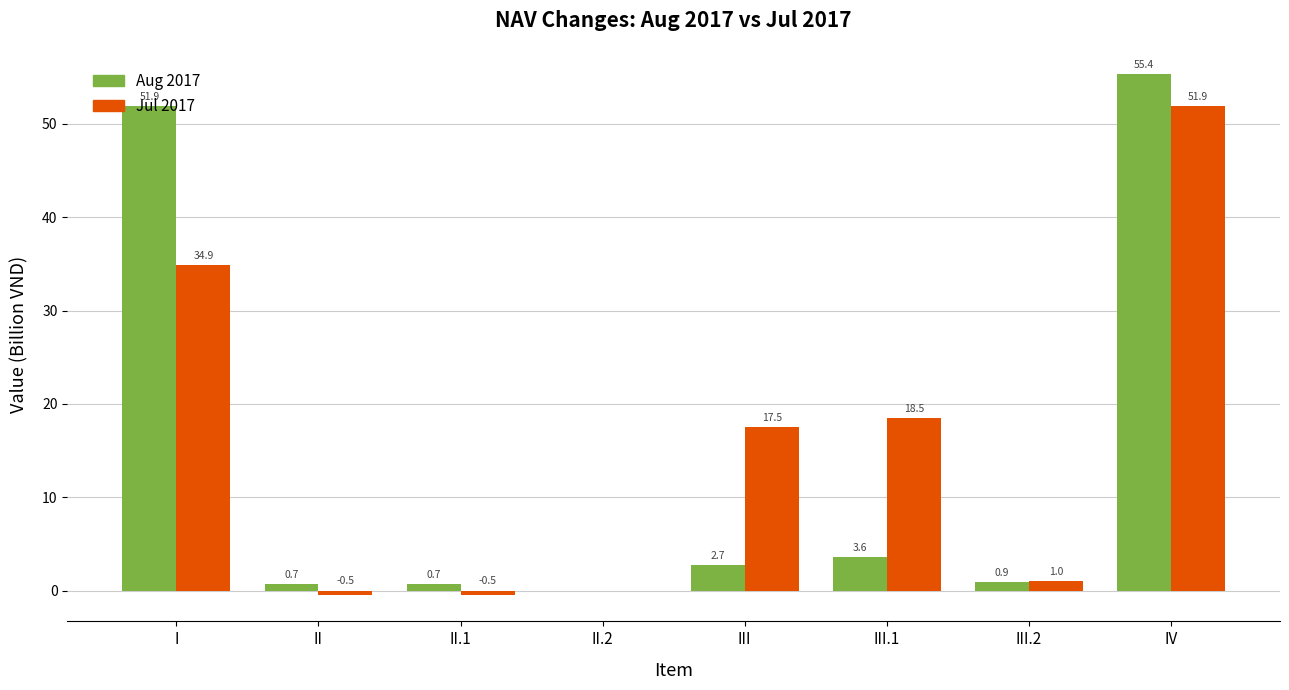

Which series has the largest total across all categories?

Jul 2017